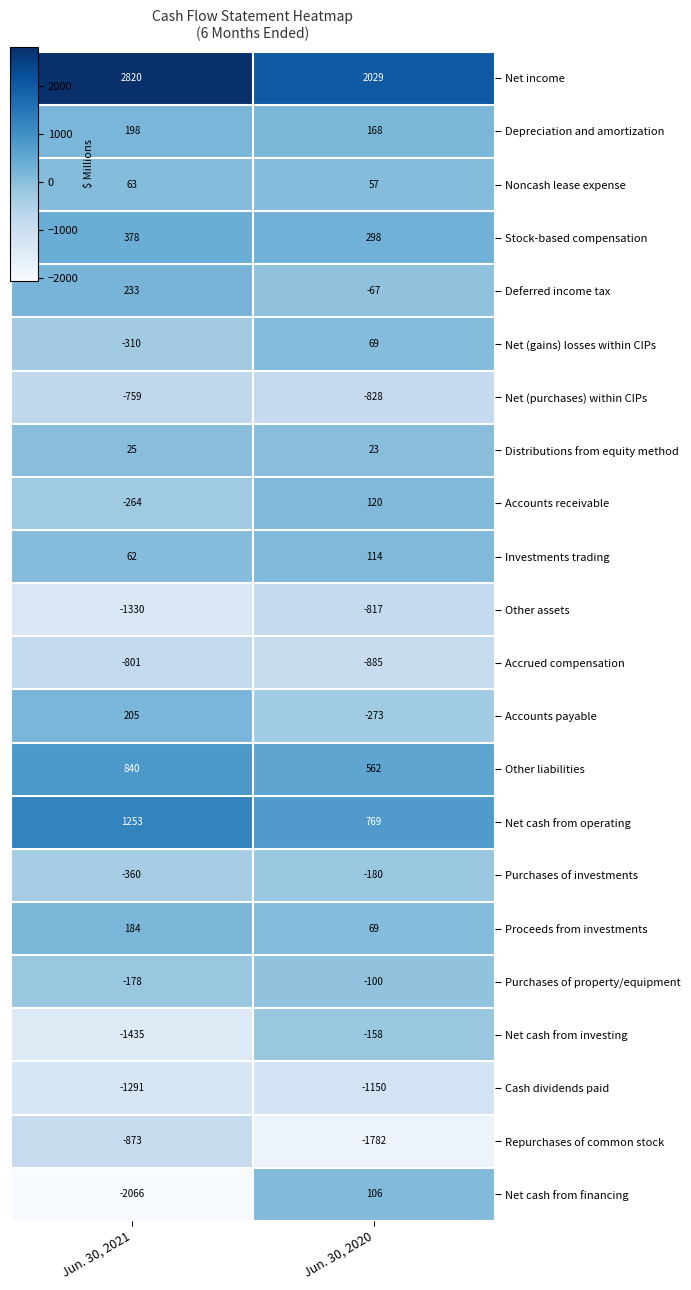

At which category is the sum across all series the highest?

Jun. 30, 2020